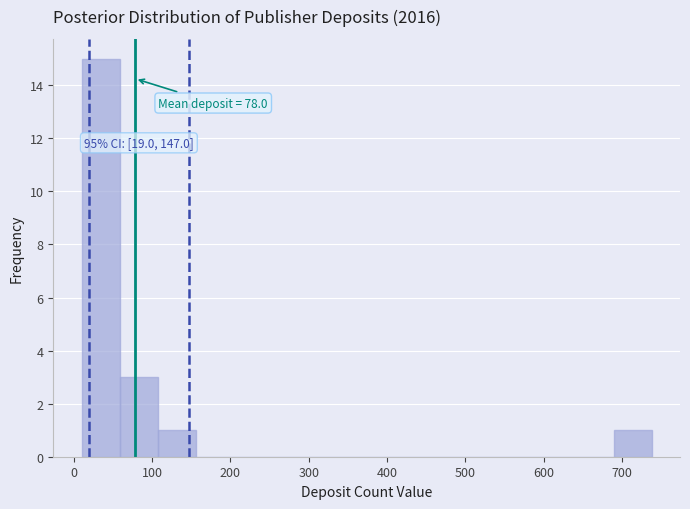

Which range on the x-axis has the tallest bar?

10 to 60